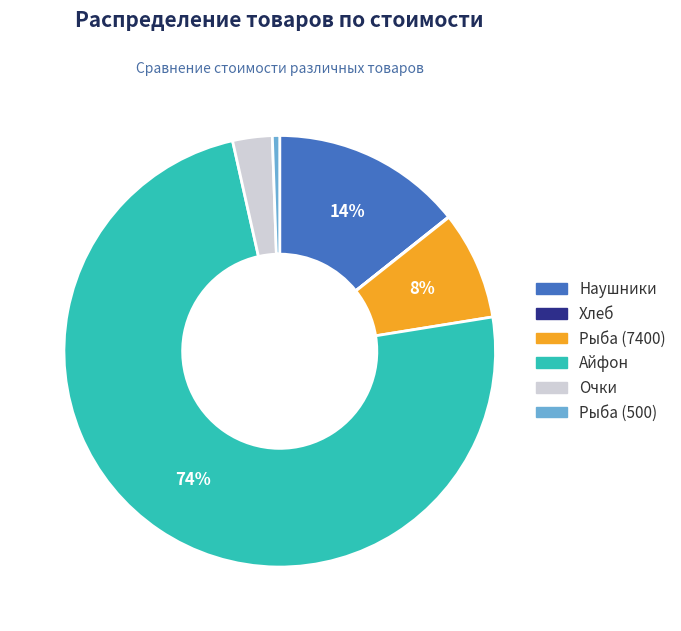

Rank the categories by value from lowest to highest.

Хлеб, Рыба (500), Очки, Рыба (7400), Наушники, Айфон